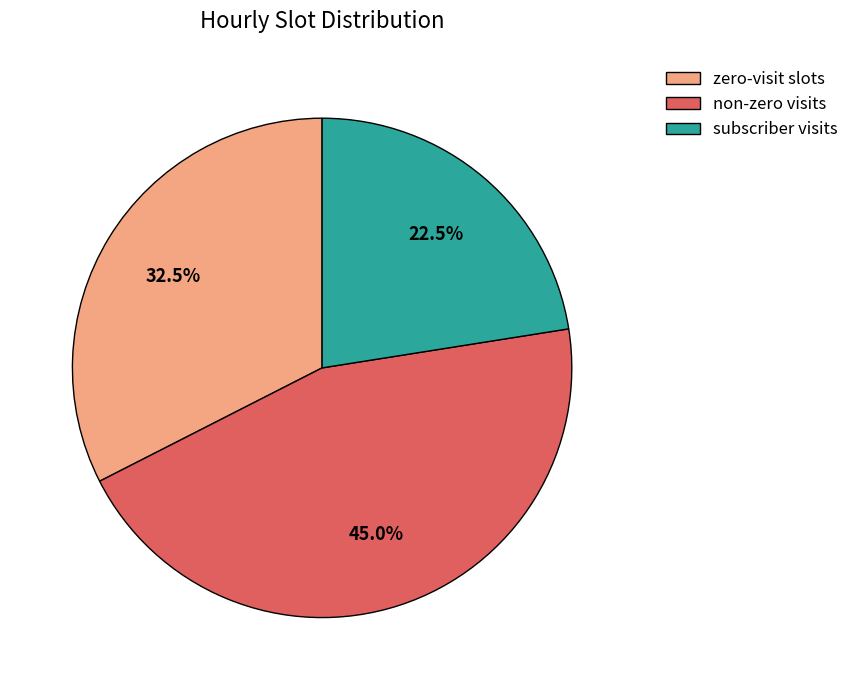

Rank the categories by value from lowest to highest.

subscriber visits, zero-visit slots, non-zero visits